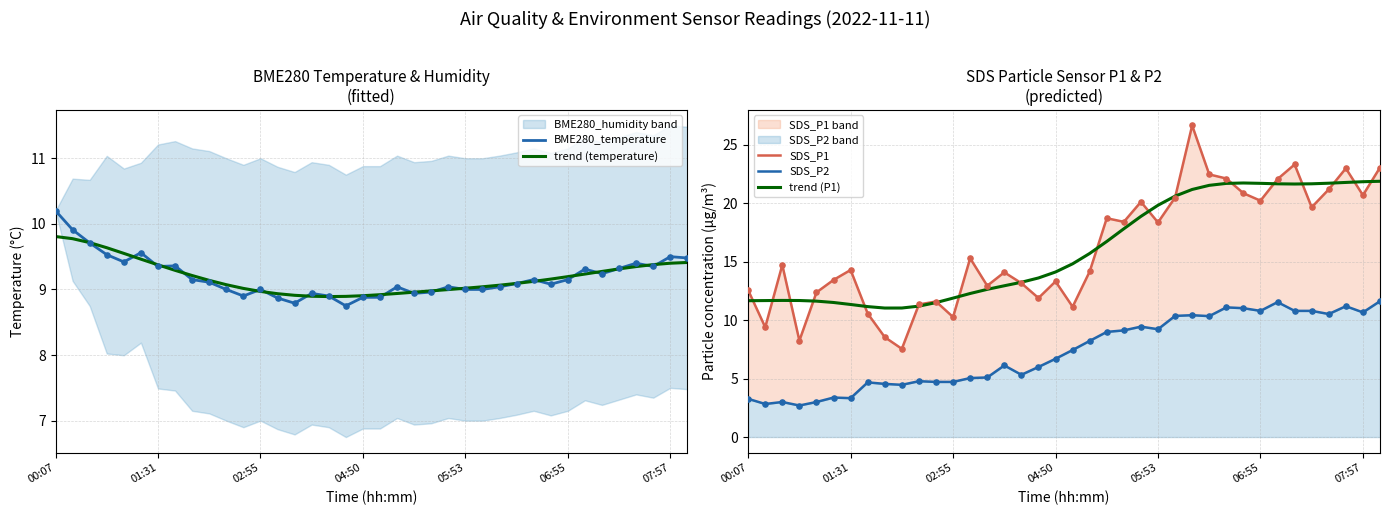

What is the highest value of the trend (P1) series?

21.9